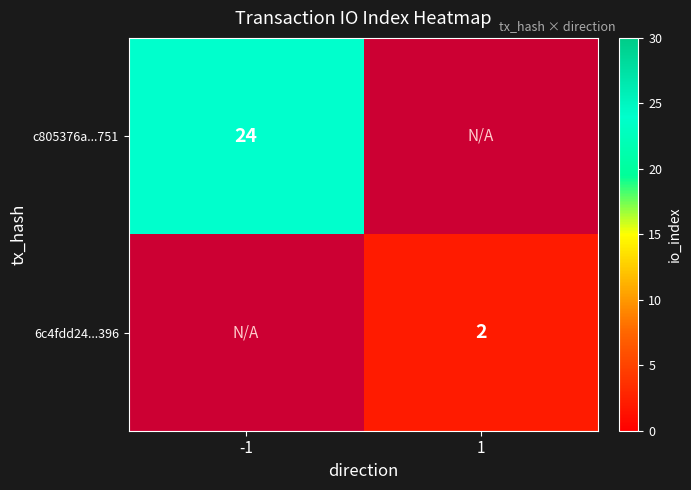

Which label corresponds to the largest value in the chart?

-1